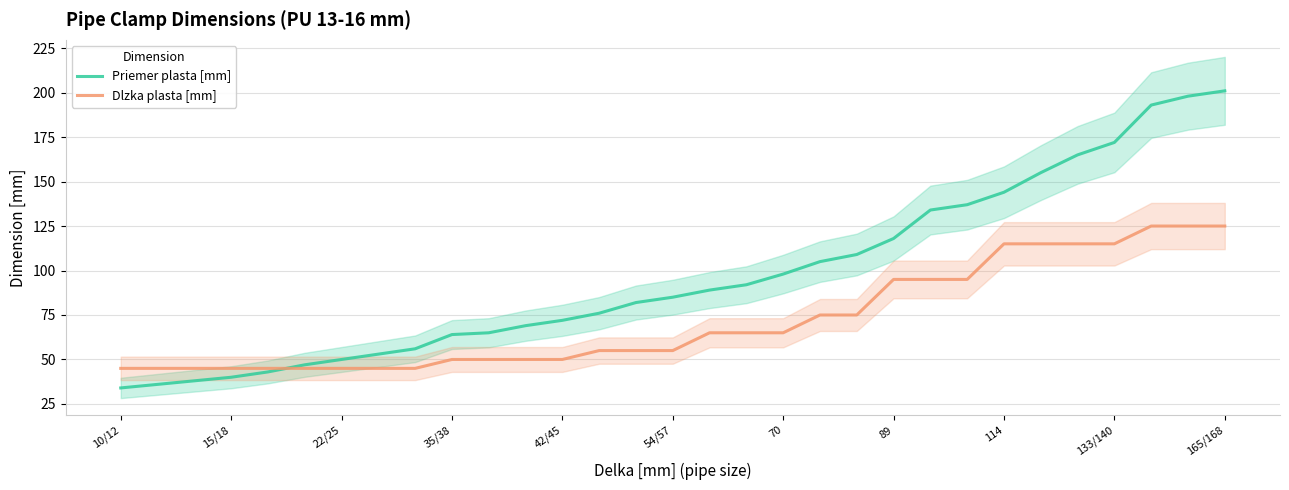

What is the difference between the maximum and minimum values in the Dlzka plasta [mm] series?

80